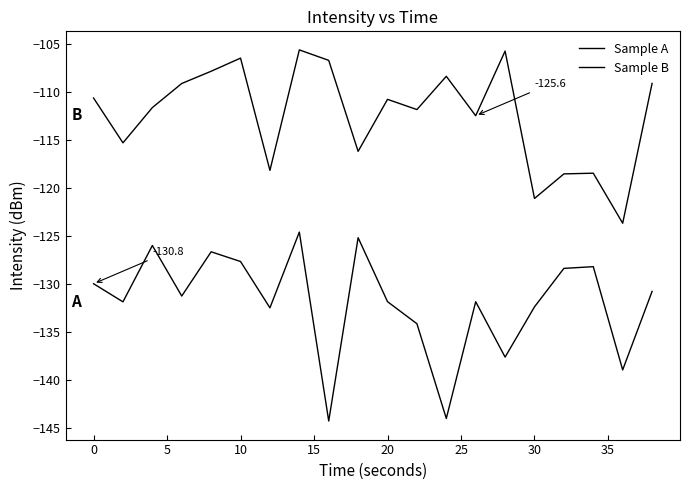

How many values in the Sample B series are below -110?

12